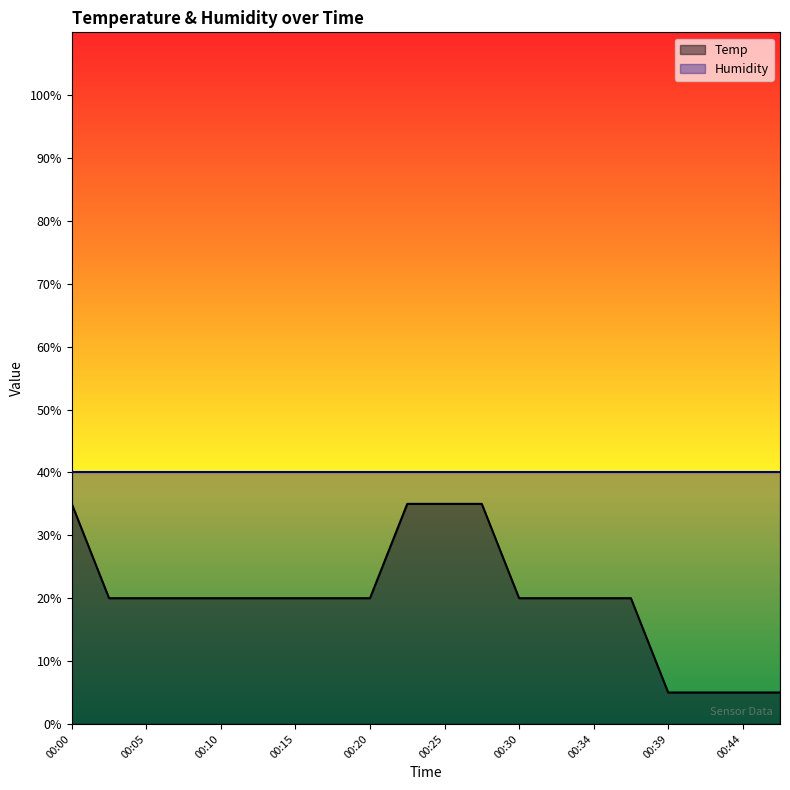

What is the sum of all values?

400.0